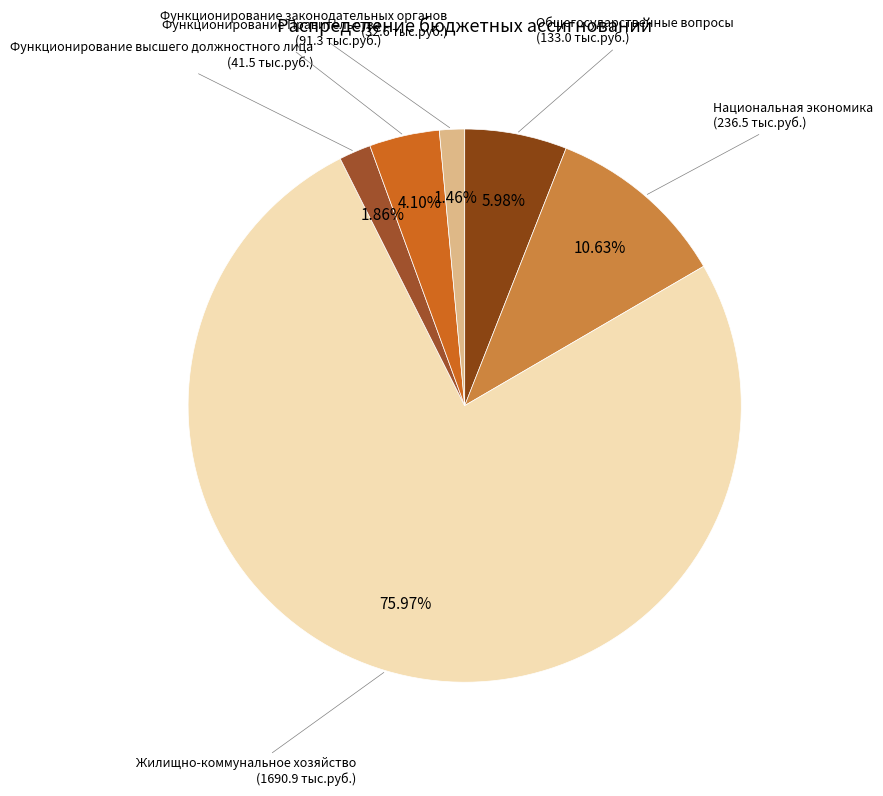

Does Функционирование Правительства account for over 50% of the chart?

No